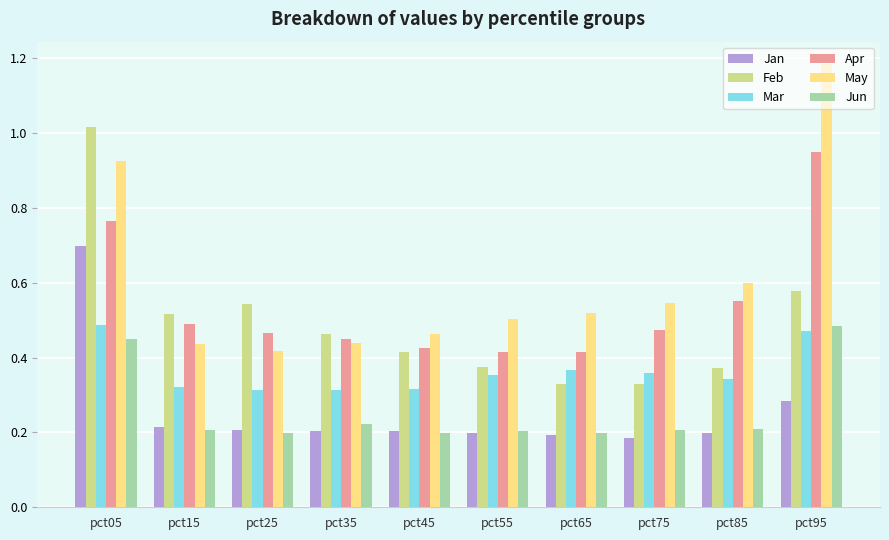

The May series shows 0.6 at pct85. True or false?

True